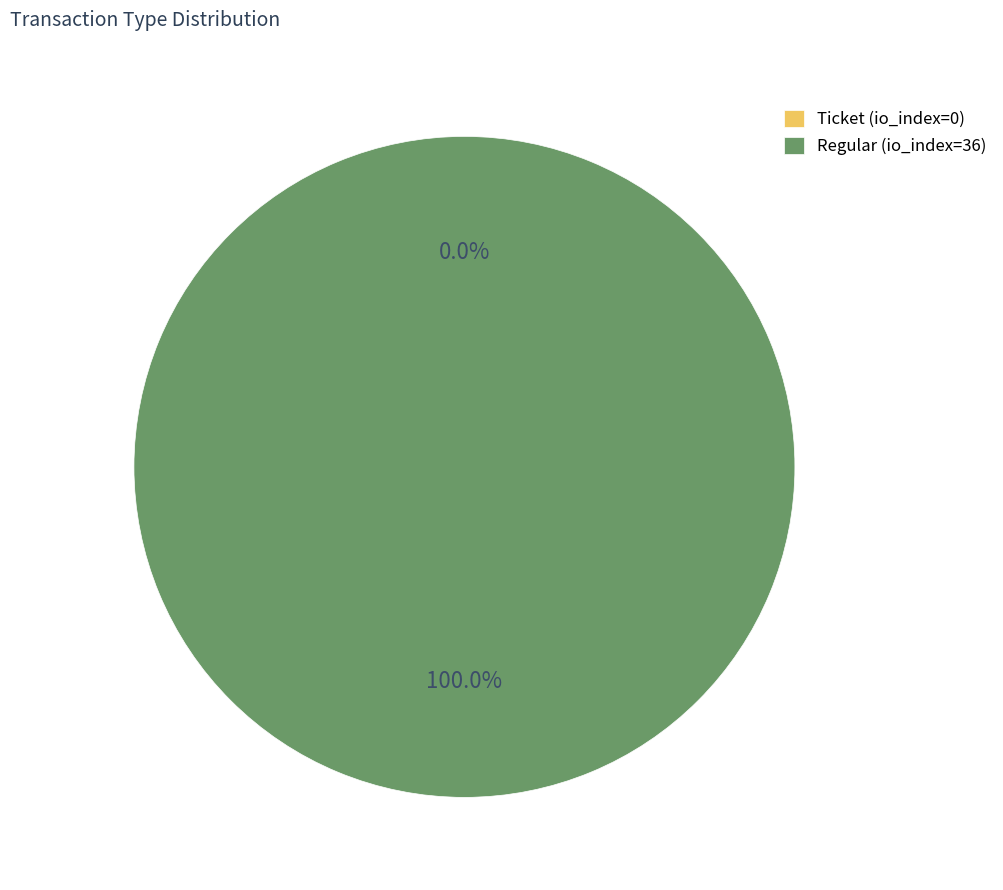

True or false: Ticket (io_index=0) accounts for 0% of the total.

True